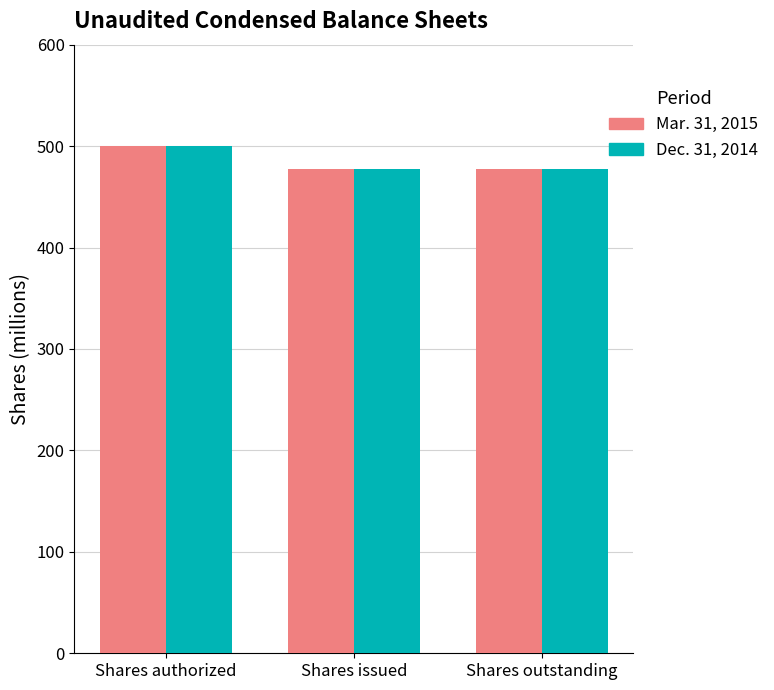

What is the approximate value of Mar. 31, 2015 at Shares outstanding?

477.9